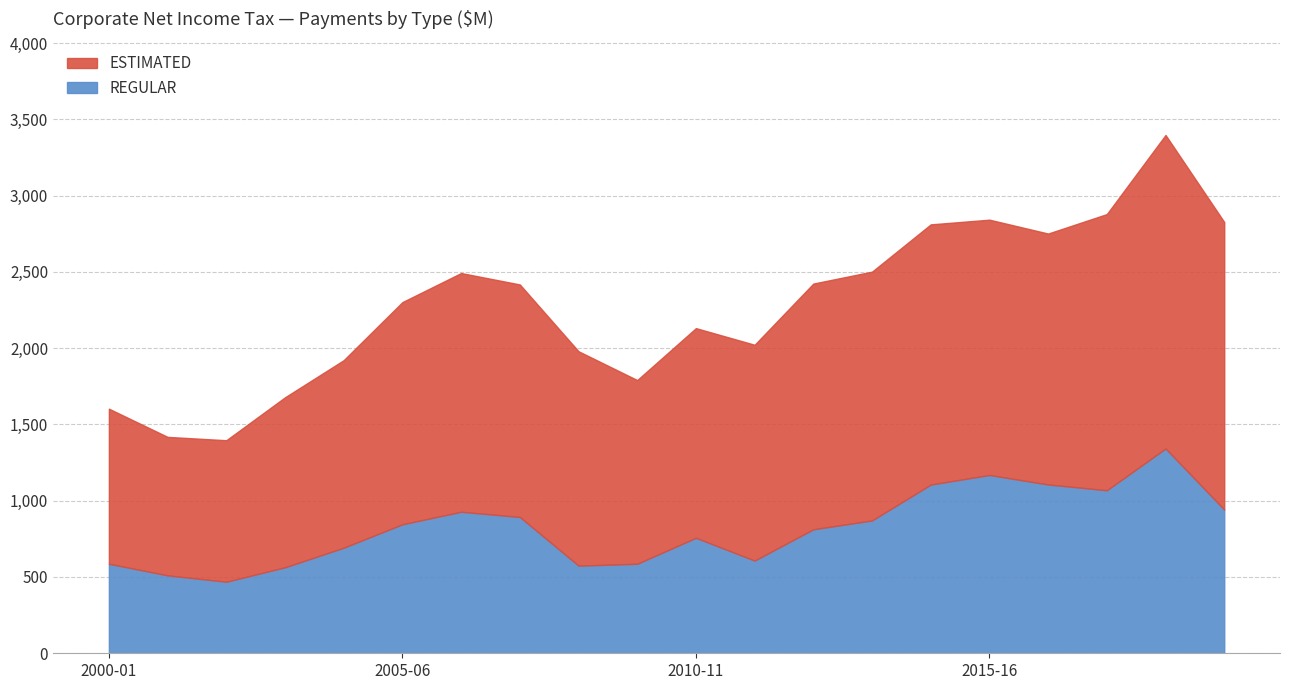

What are all the series names shown in the legend?

ESTIMATED, REGULAR